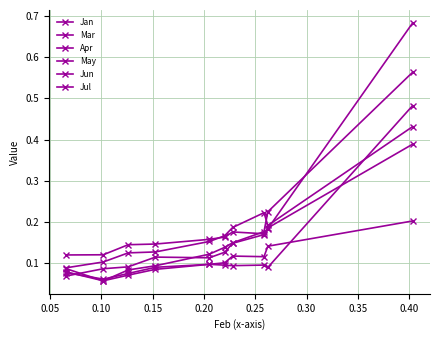

Reading left to right, extract all data points from this chart.

Jan: 0.1	0.1	0.1	0.1	0.2	0.2	0.2	0.2	0.2	0.4
Mar: 0.1	0.1	0.1	0.1	0.1	0.1	0.1	0.2	0.2	0.7
Apr: 0.1	0.1	0.1	0.1	0.1	0.1	0.1	0.1	0.1	0.5
May: 0.1	0.1	0.1	0.1	0.1	0.1	0.1	0.1	0.1	0.2
Jun: 0.1	0.1	0.1	0.1	0.1	0.1	0.2	0.2	0.2	0.6
Jul: 0.1	0.1	0.1	0.1	0.2	0.2	0.2	0.2	0.2	0.4